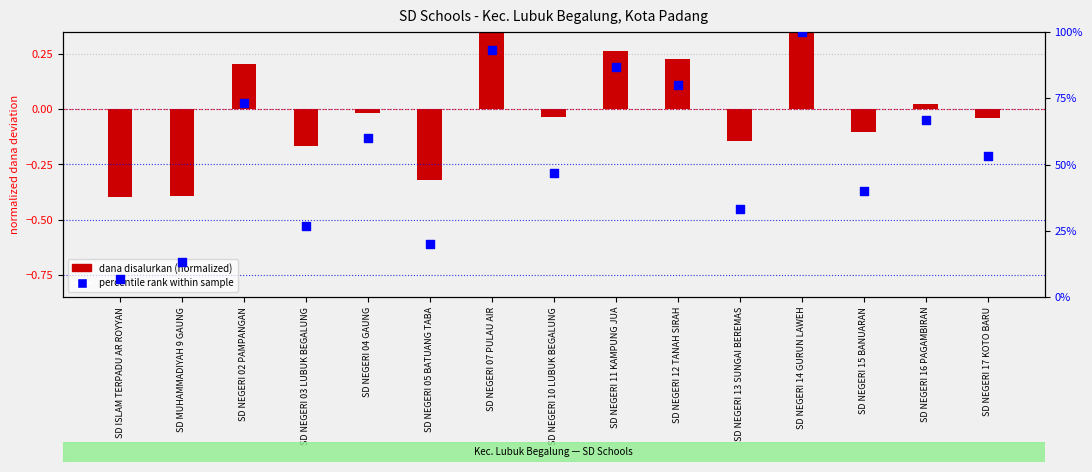

What are all the series names shown in the legend?

dana disalurkan (normalized), percentile rank within sample